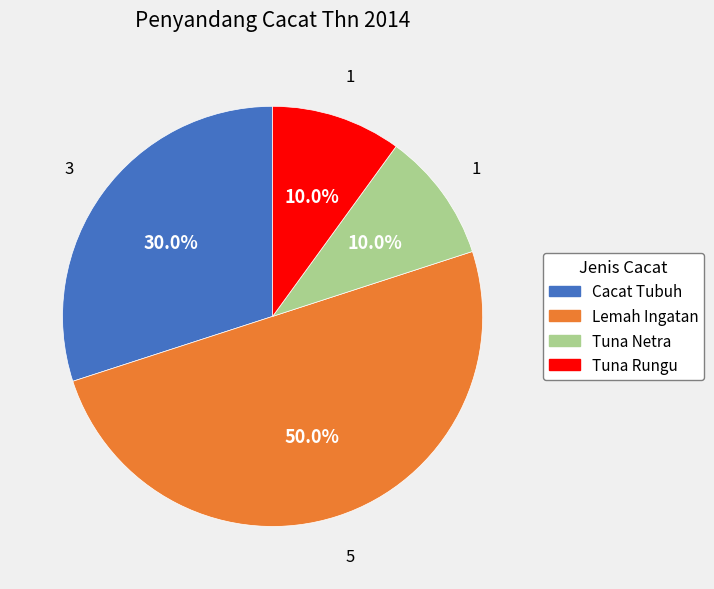

To the nearest percent, what is the combined percentage of Tuna Rungu and Lemah Ingatan?

60%